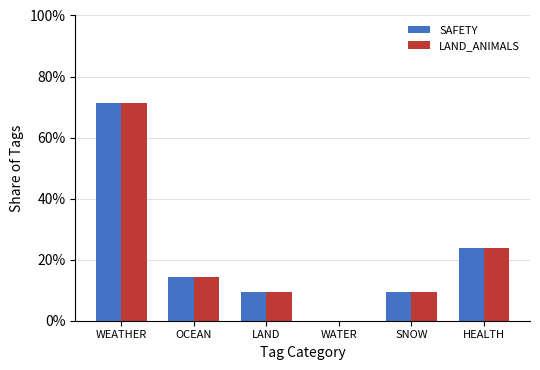

What are all the series names shown in the legend?

SAFETY, LAND_ANIMALS